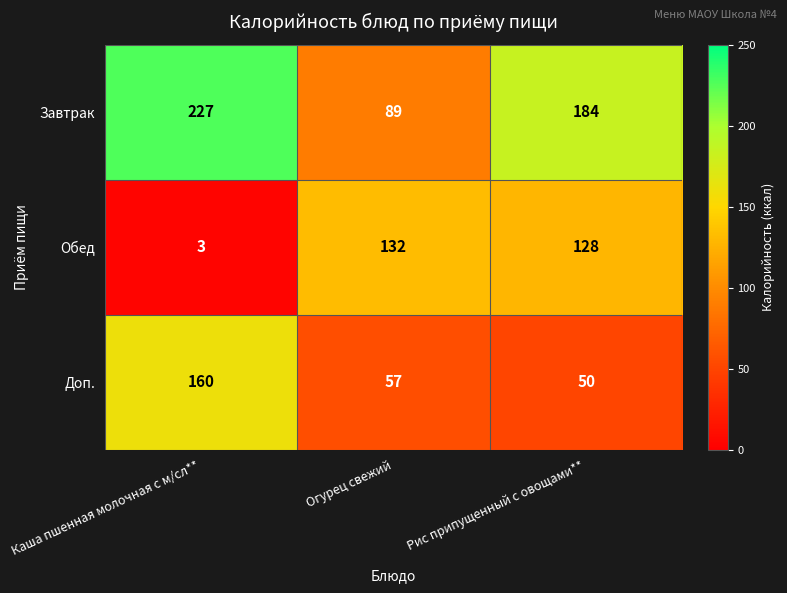

Between Каша пшенная молочная с м/сл** and Рис припущенный с овощами**, which series saw the biggest shift?

Обед